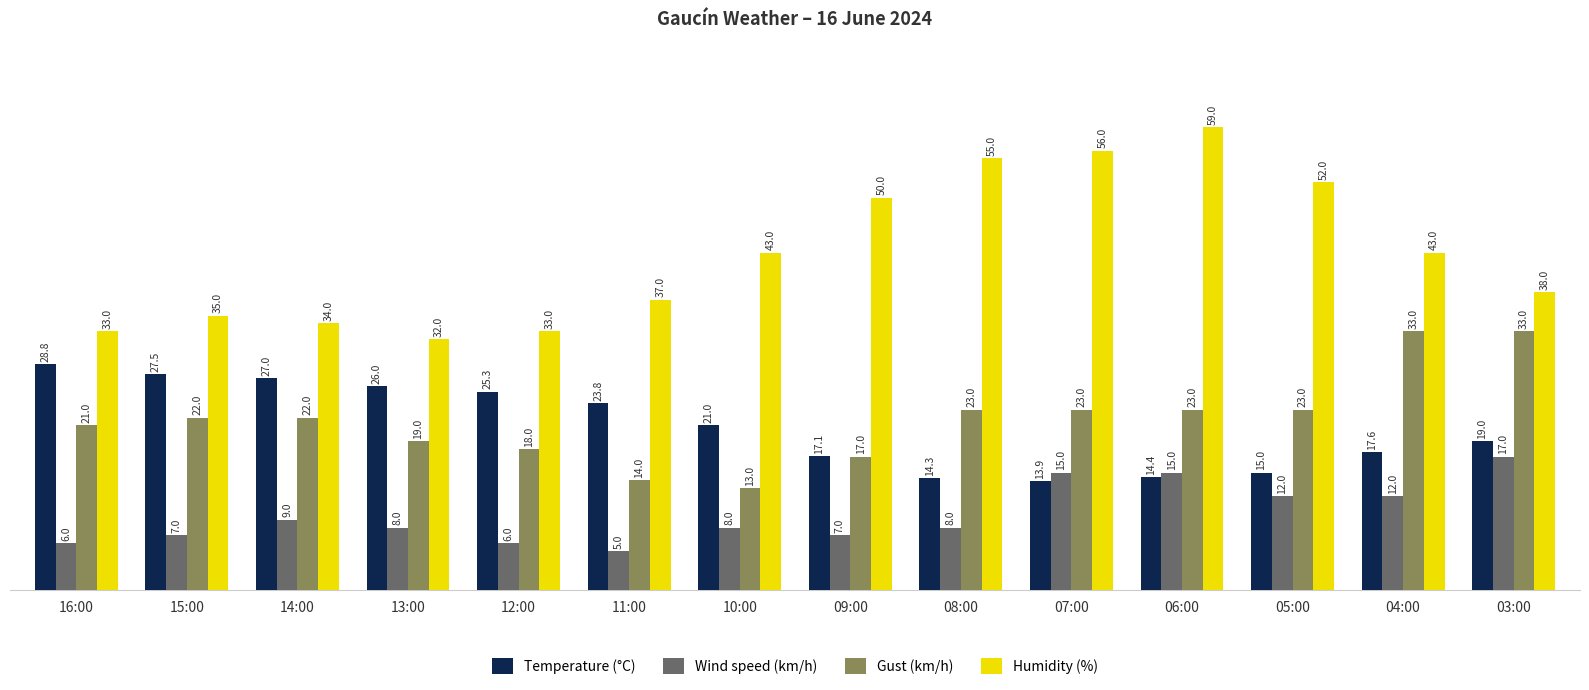

Rank the series by their maximum value, from highest to lowest.

Humidity (%), Gust (km/h), Temperature (°C), Wind speed (km/h)